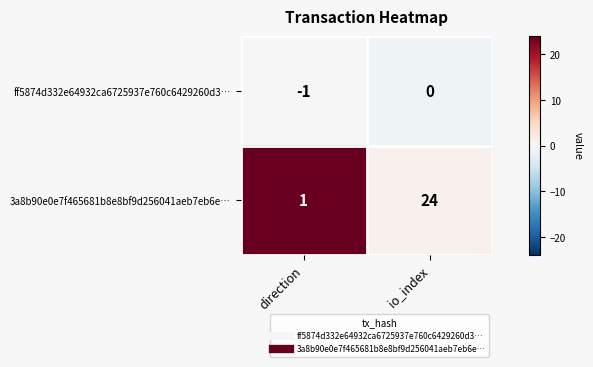

The value of 3a8b90e0e7f465681b8e8bf9d256041aeb7eb6e… at direction is 0. True or false?

False